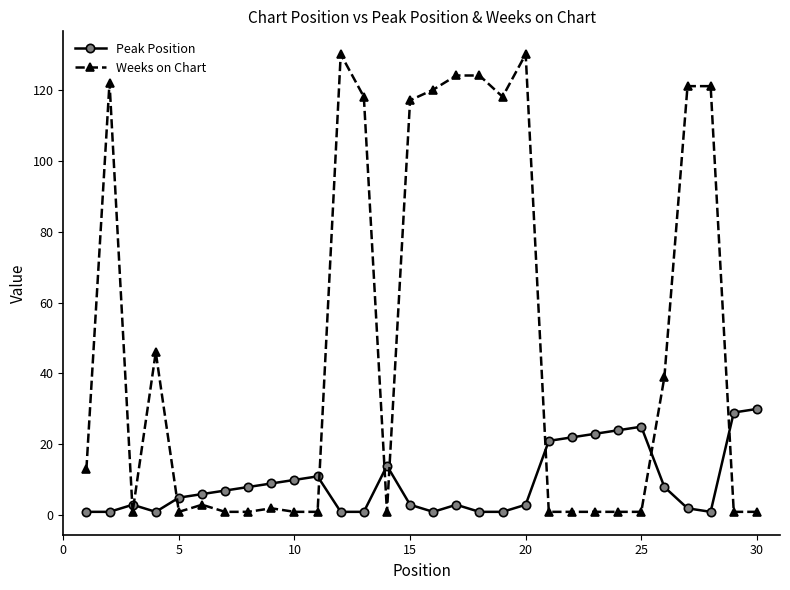

What is the minimum value for Peak Position?

1